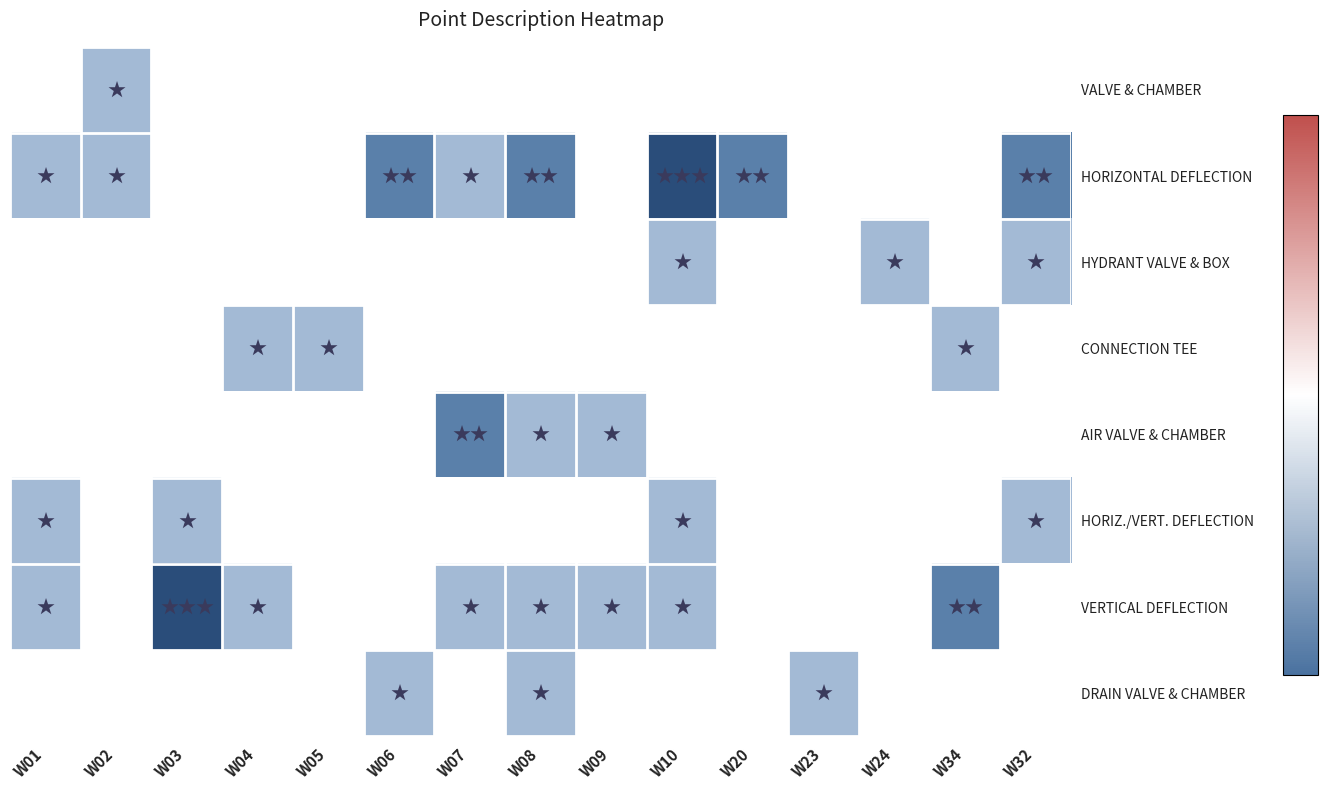

Which label corresponds to the largest value in the chart?

W10